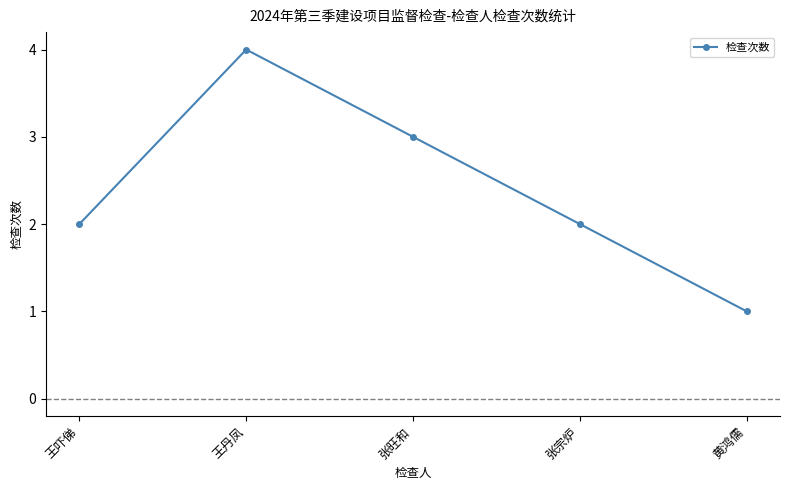

True or false: the data has more than 0 interior local peaks.

True